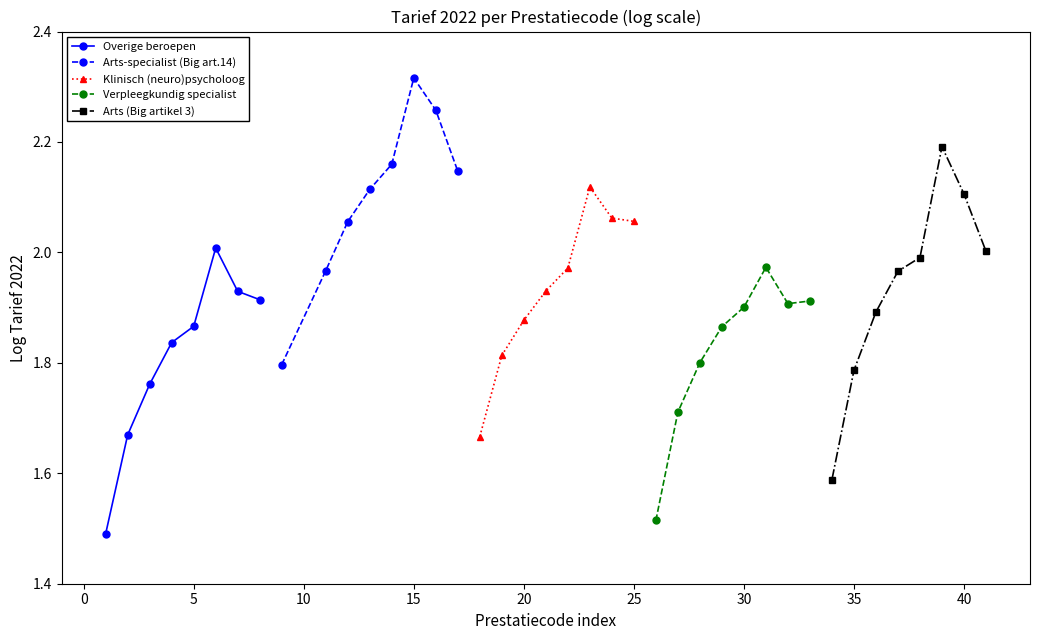

List the series in order of their peak value, lowest first.

Verpleegkundig specialist, Overige beroepen, Klinisch (neuro)psycholoog, Arts (Big artikel 3), Arts-specialist (Big art.14)